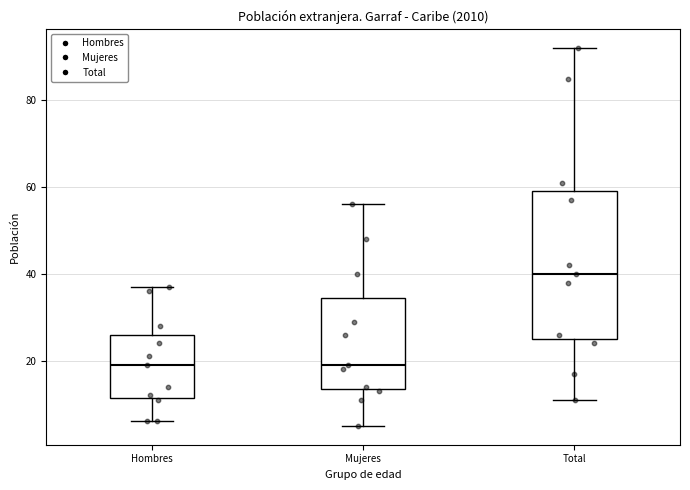

Where does the lower whisker of the box for Mujeres end on the y-axis? The values are not printed on the chart, so give them approximately, as read against the axis.

6